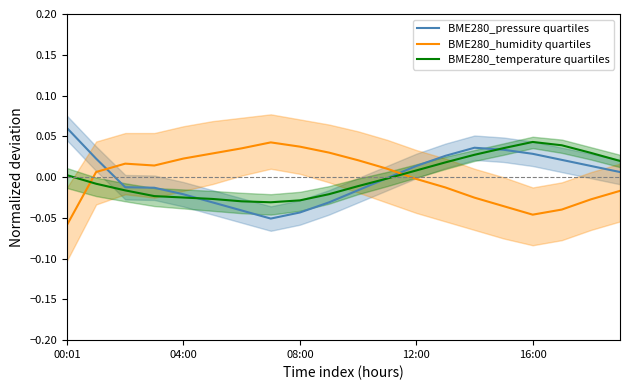

After their last crossing, which series has the higher values: BME280_humidity quartiles or BME280_temperature quartiles?

BME280_temperature quartiles